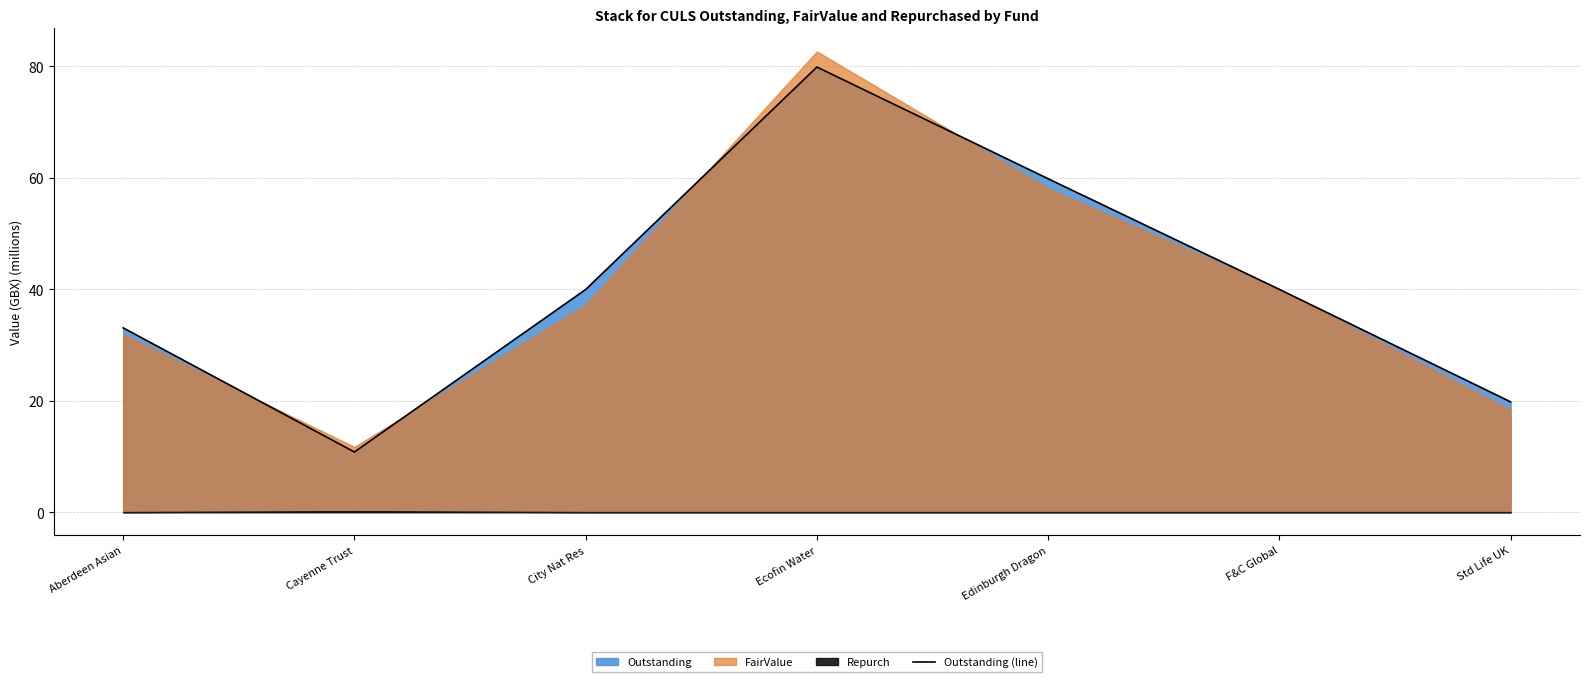

Does the chart have visible grid lines?

Yes